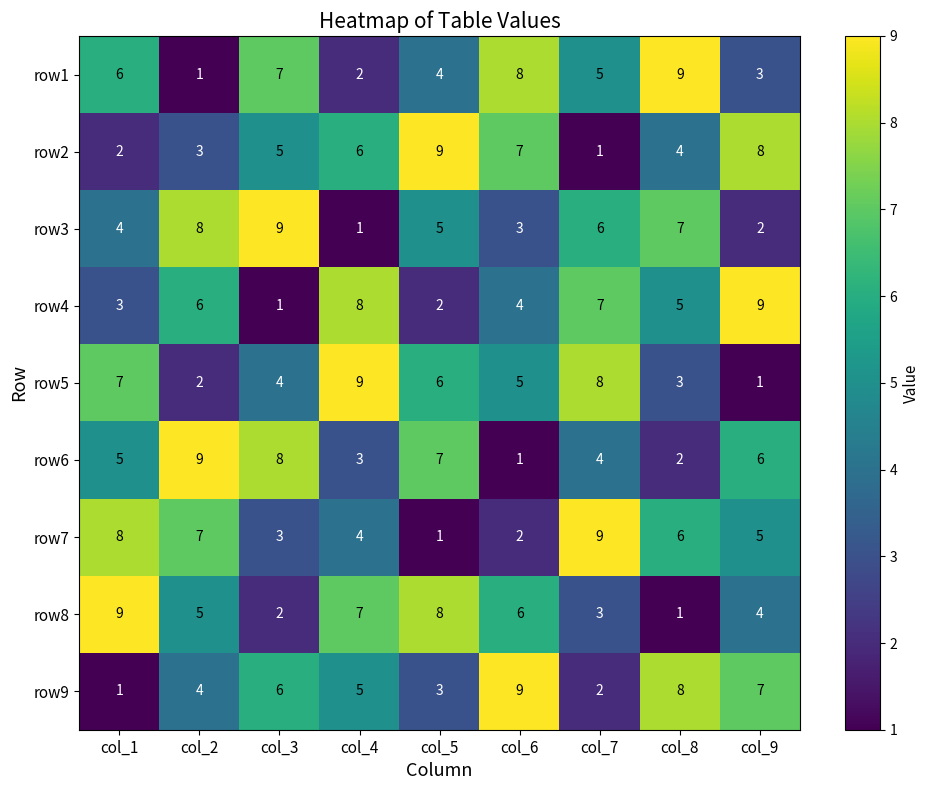

At how many categories does at least one series exceed 8?

9